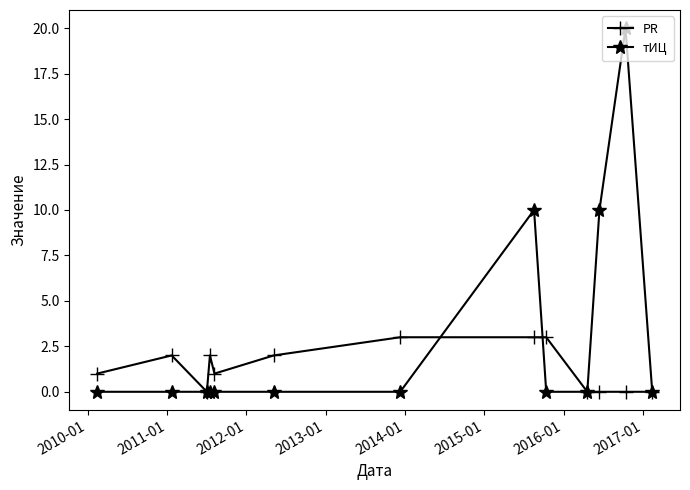

How many data points does each series have?

13